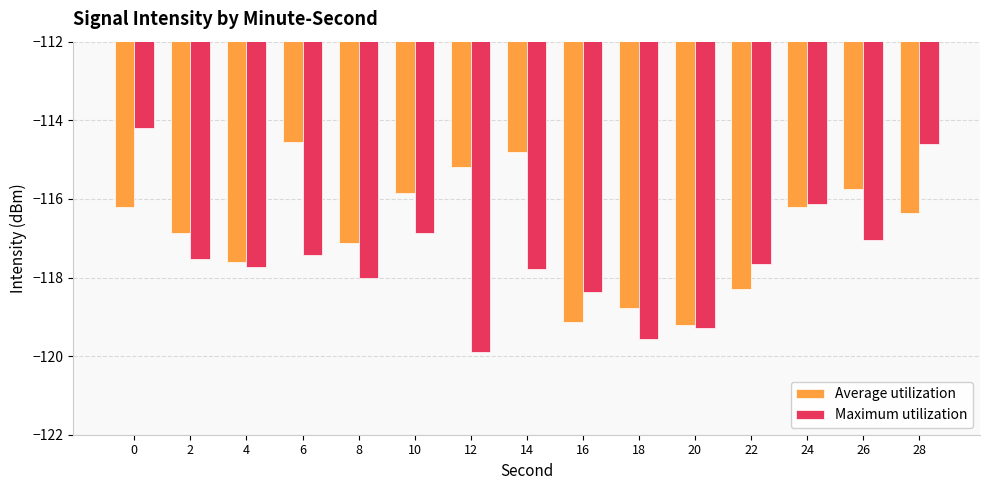

What value does the Average utilization series have at 16?

-119.1